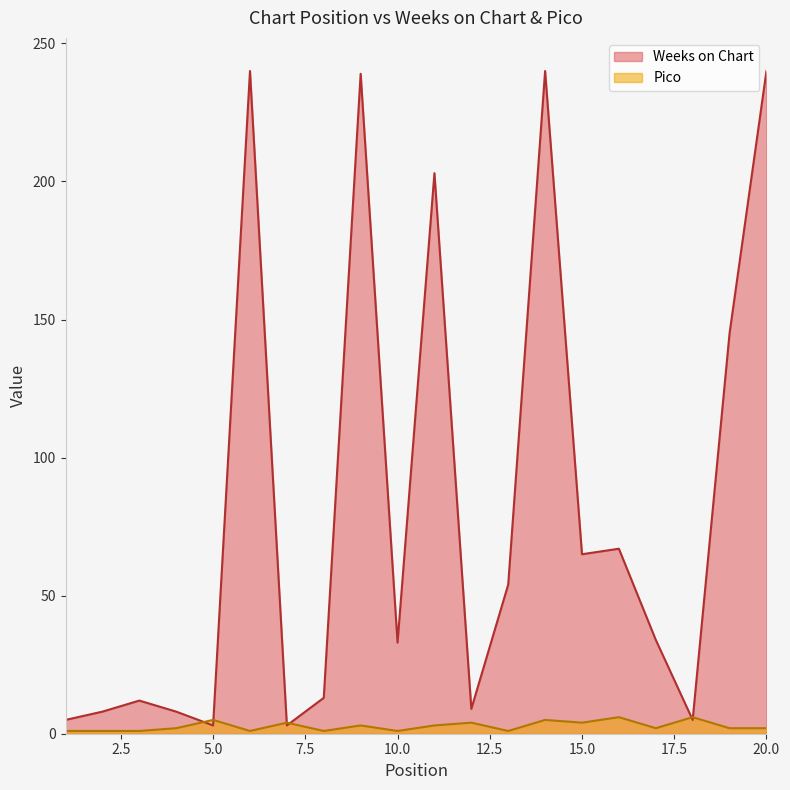

What is the difference between the highest and lowest values at 2?

7